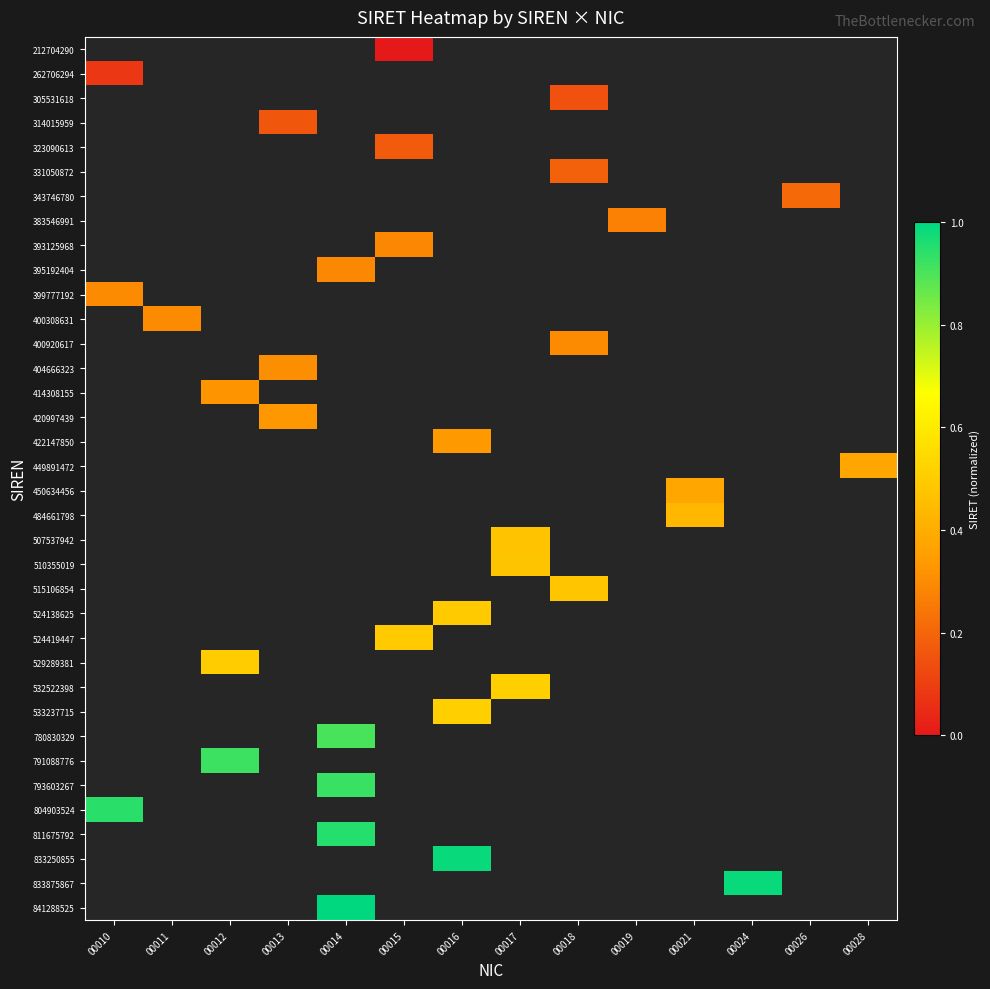

How many data points does each series have?

14